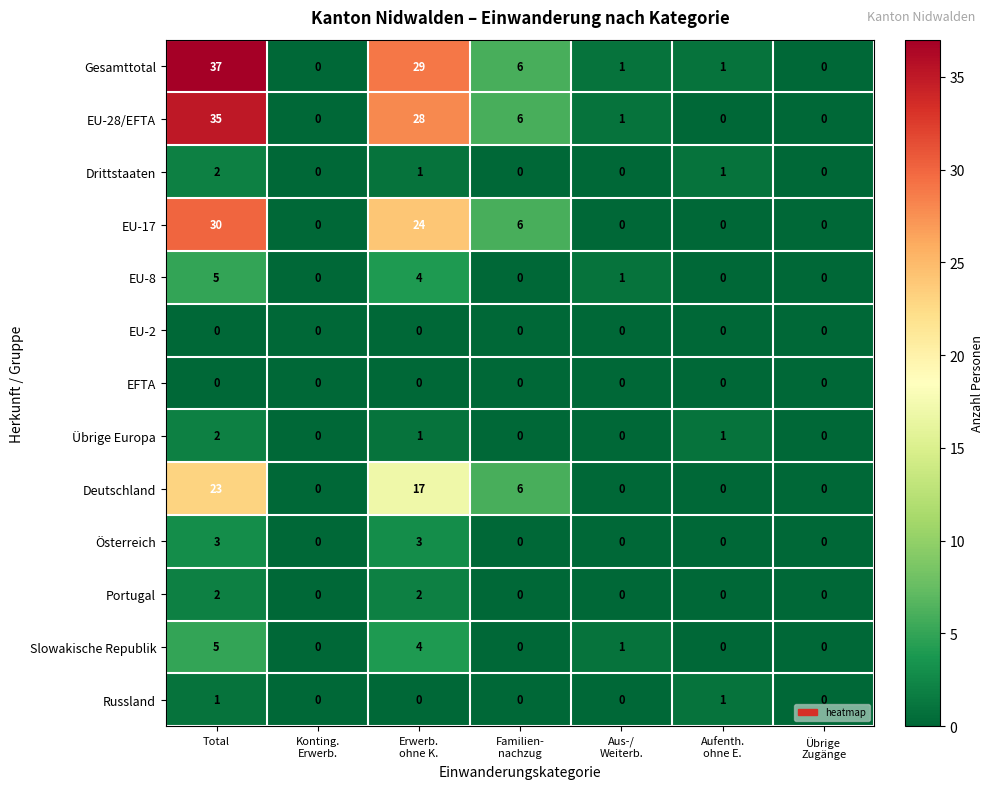

At how many categories does at least one series exceed 22?

2